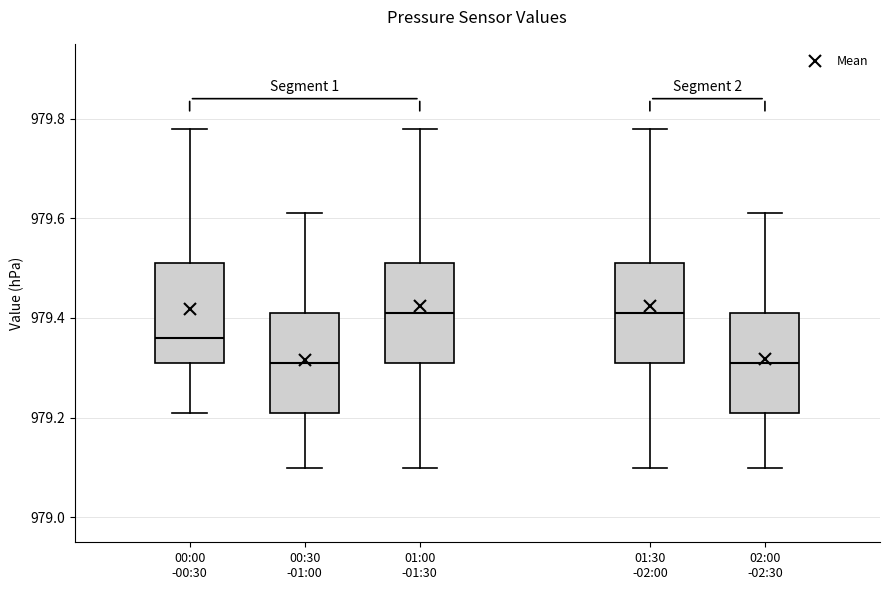

Reading left to right, read every box against the y-axis: the position of its median line, the range the box covers, and the ends of its whiskers. The values are not printed on the chart, so give them approximately, as read against the axis.

00:00 -00:30: median 979.36, box 979.32 to 979.52, whiskers 979.22 to 979.78
00:30 -01:00: median 979.32, box 979.22 to 979.42, whiskers 979.10 to 979.62
01:00 -01:30: median 979.42, box 979.32 to 979.52, whiskers 979.10 to 979.78
01:30 -02:00: median 979.42, box 979.32 to 979.52, whiskers 979.10 to 979.78
02:00 -02:30: median 979.32, box 979.22 to 979.42, whiskers 979.10 to 979.62